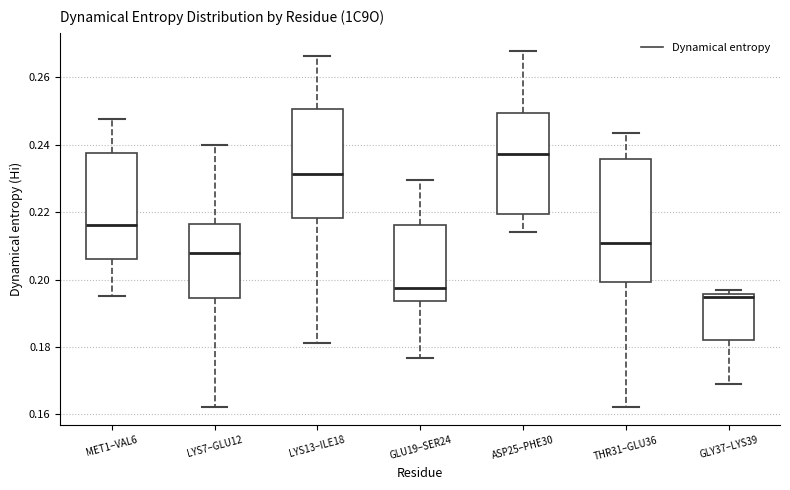

Reading left to right, transcribe this box plot: for each box, give where its median line is, the range the box spans, and where its two whiskers end, as read against the y-axis. The values are not printed on the chart, so give them approximately, as read against the axis.

MET1–VAL6: median 0.216, box 0.206 to 0.238, whiskers 0.194 to 0.248
LYS7–GLU12: median 0.208, box 0.194 to 0.216, whiskers 0.162 to 0.240
LYS13–ILE18: median 0.232, box 0.218 to 0.250, whiskers 0.182 to 0.266
GLU19–SER24: median 0.198, box 0.194 to 0.216, whiskers 0.176 to 0.230
ASP25–PHE30: median 0.238, box 0.220 to 0.250, whiskers 0.214 to 0.268
THR31–GLU36: median 0.210, box 0.200 to 0.236, whiskers 0.162 to 0.244
GLY37–LYS39: median 0.194, box 0.182 to 0.196, whiskers 0.170 to 0.196 (just above the box's upper edge)